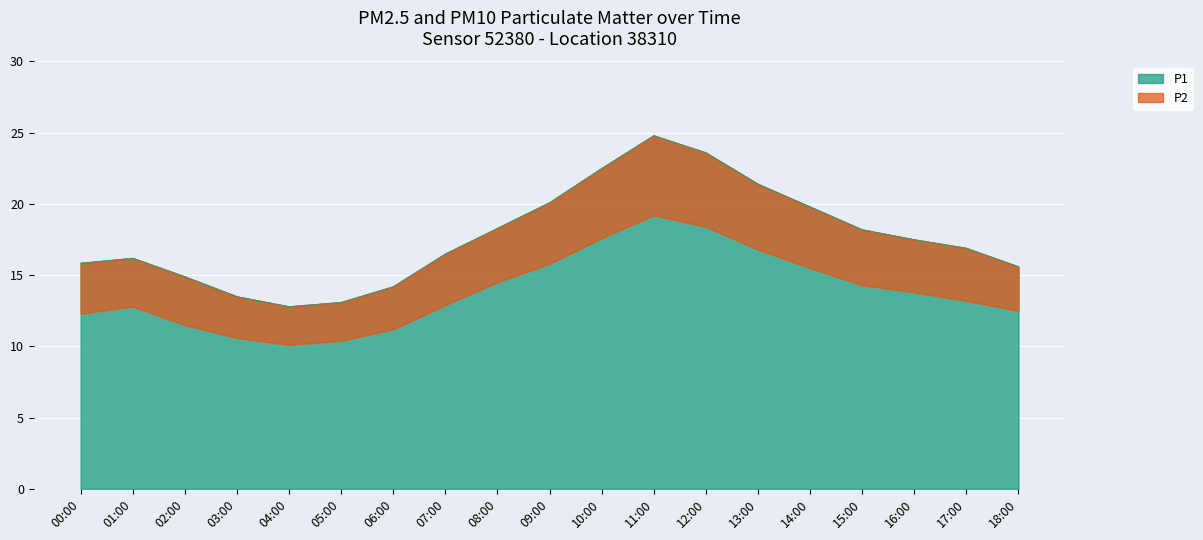

What is the maximum value for P1?

24.8